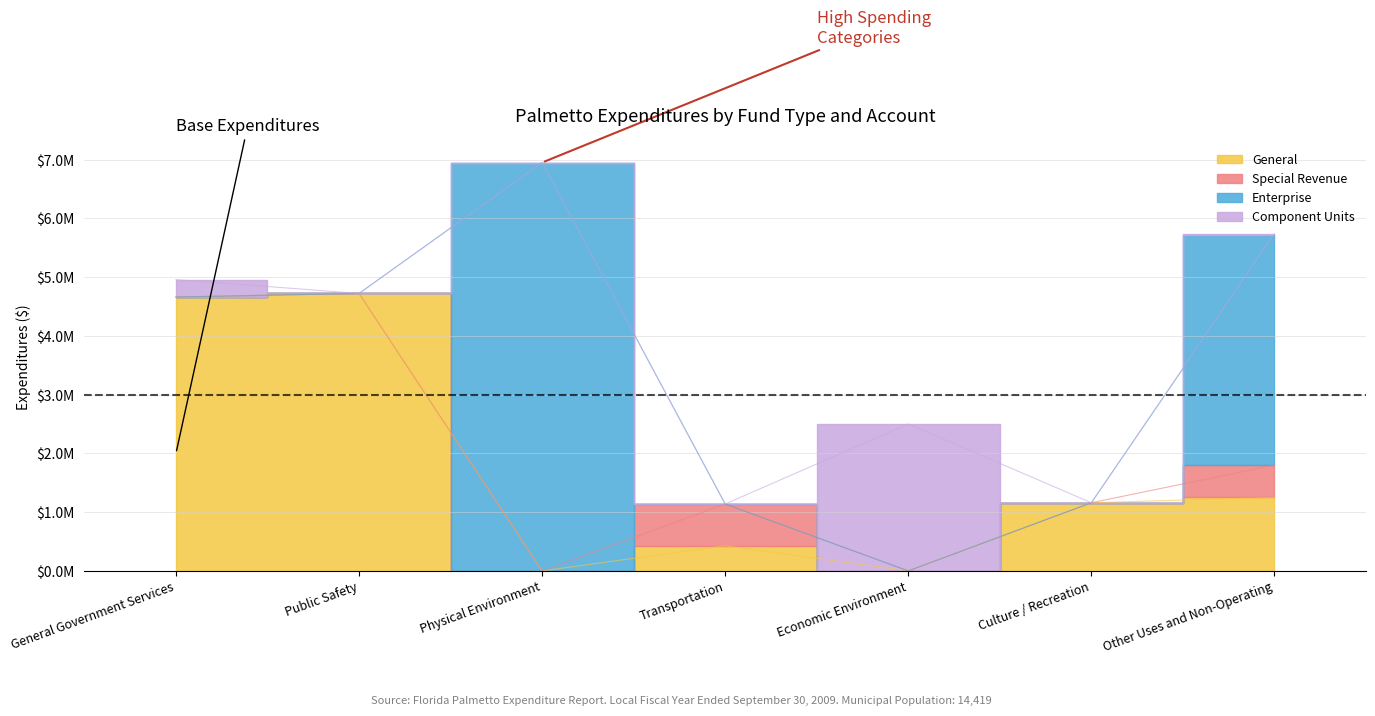

At which label does Enterprise reach its minimum?

General Government Services